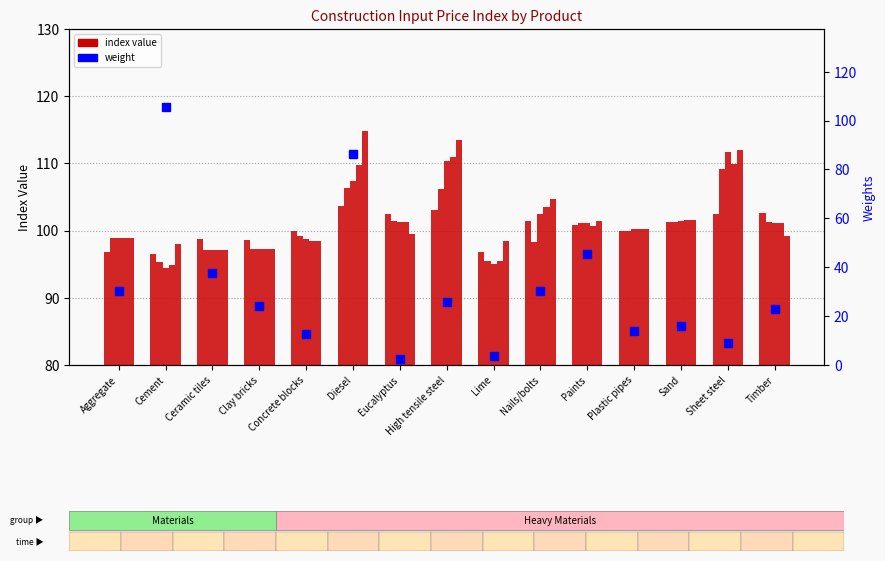

How many groups of bars are there?

15